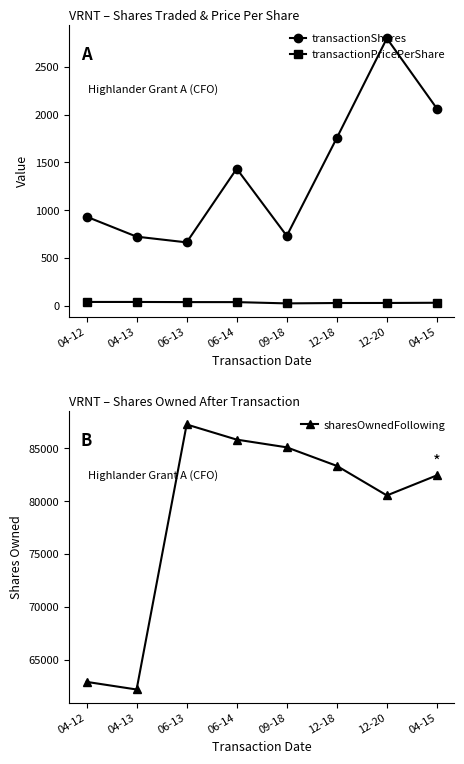

What is the difference between the highest and lowest values at 04-15?

82411.9